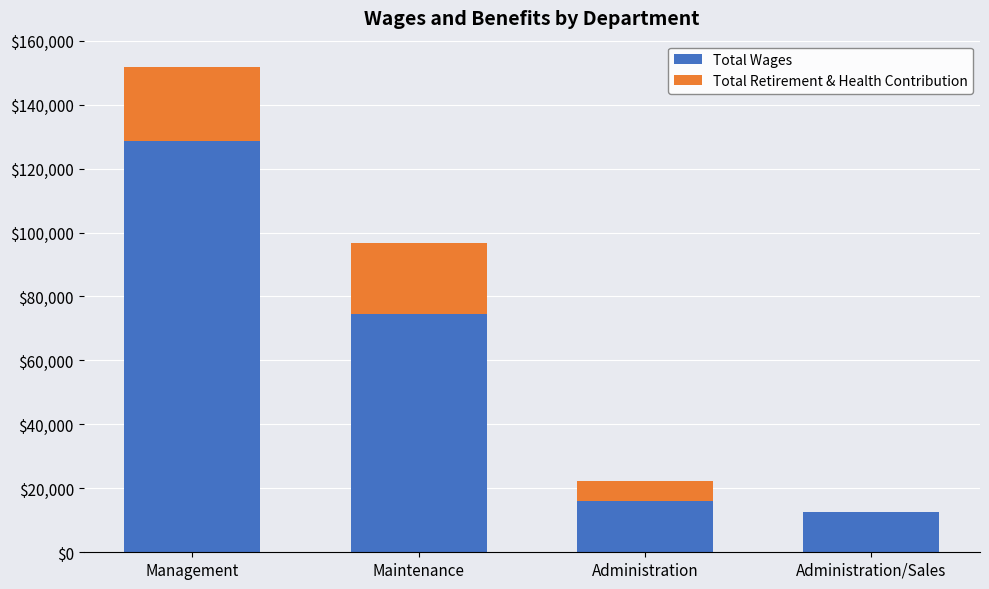

What is the highest value of the Total Wages series?

128703